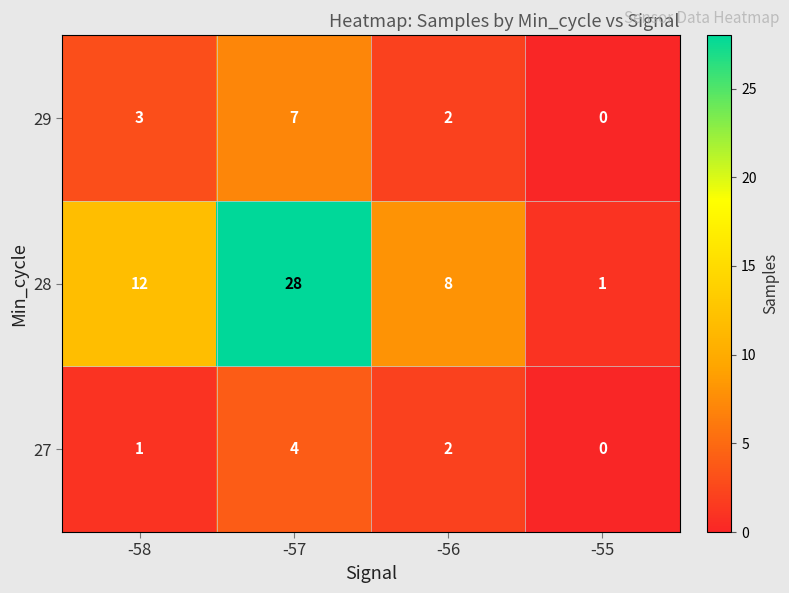

At which category is the sum across all series the highest?

-57